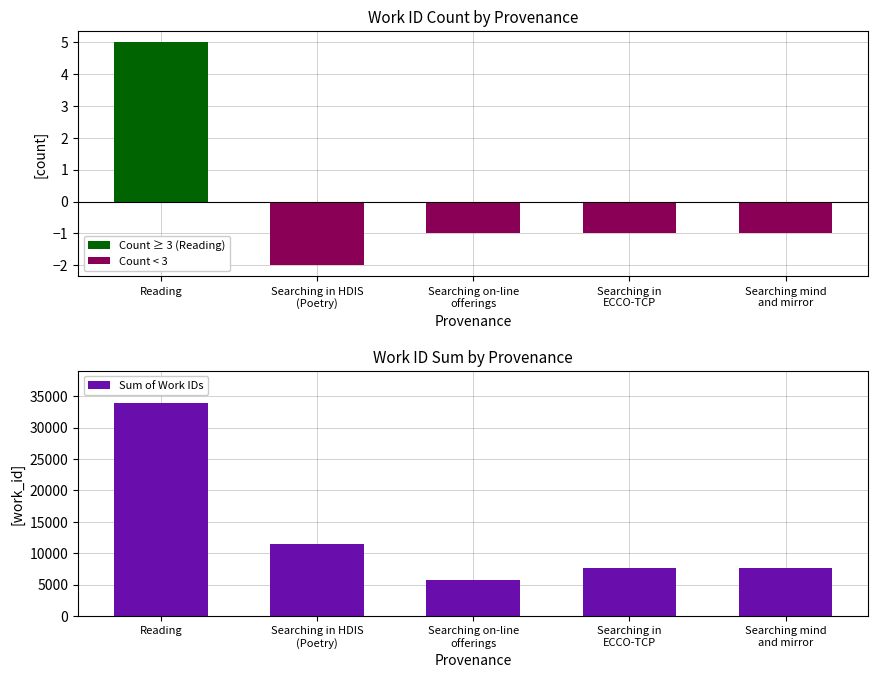

What is the label of the 5th bar from the right?

Reading